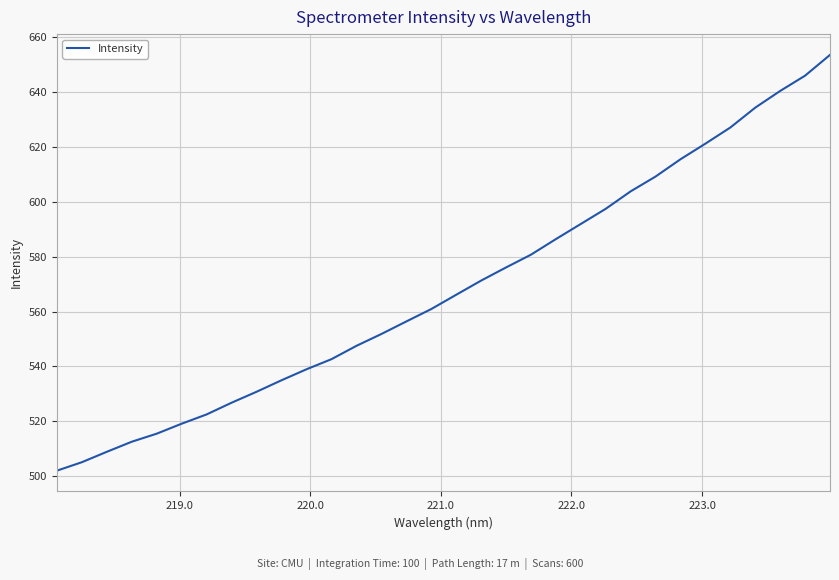

What is the difference between the maximum and minimum values?

151.7